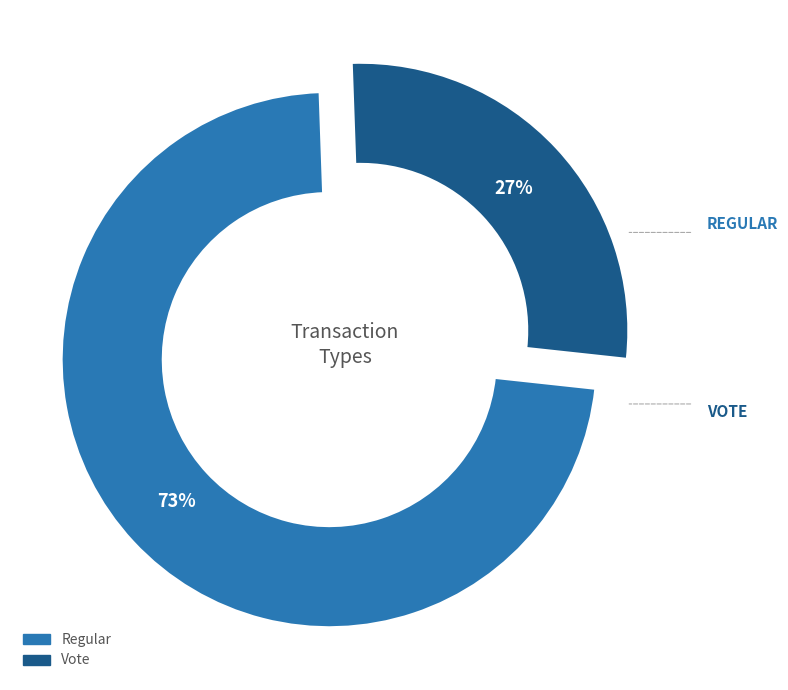

What percentage do tx_type_Vote and tx_type_Regular together represent?

100.0%